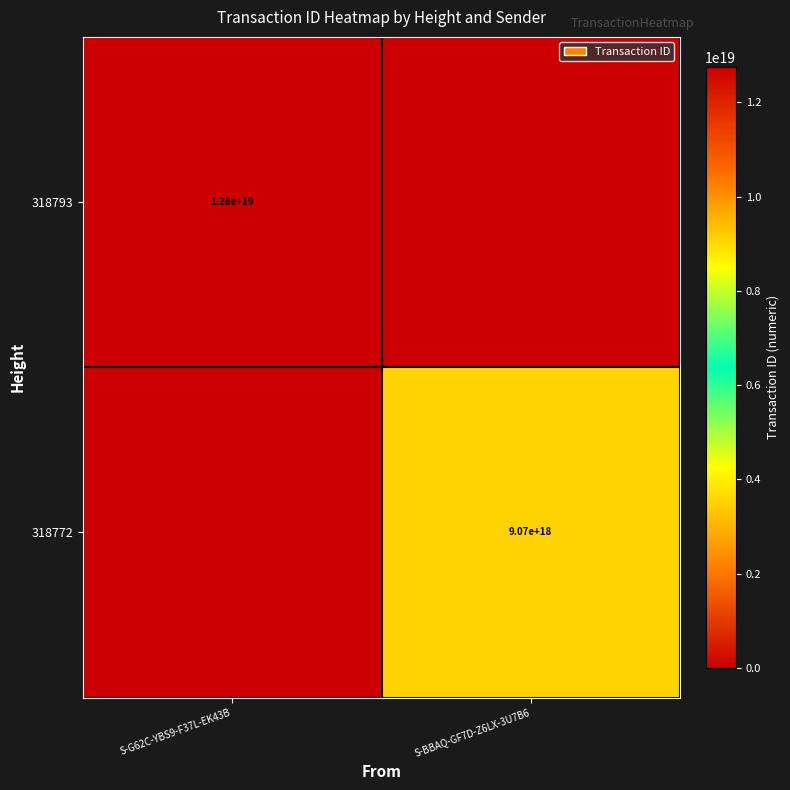

True or false: 318793 has a value of 17992543655176443904 at S-G62C-YBS9-F37L-EK43B.

False